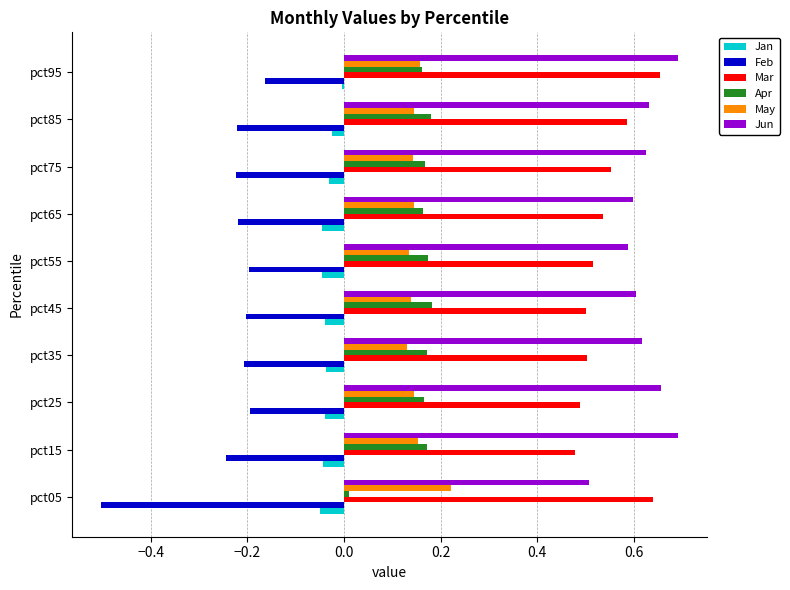

Which series changed the most between pct05 and pct25?

Feb